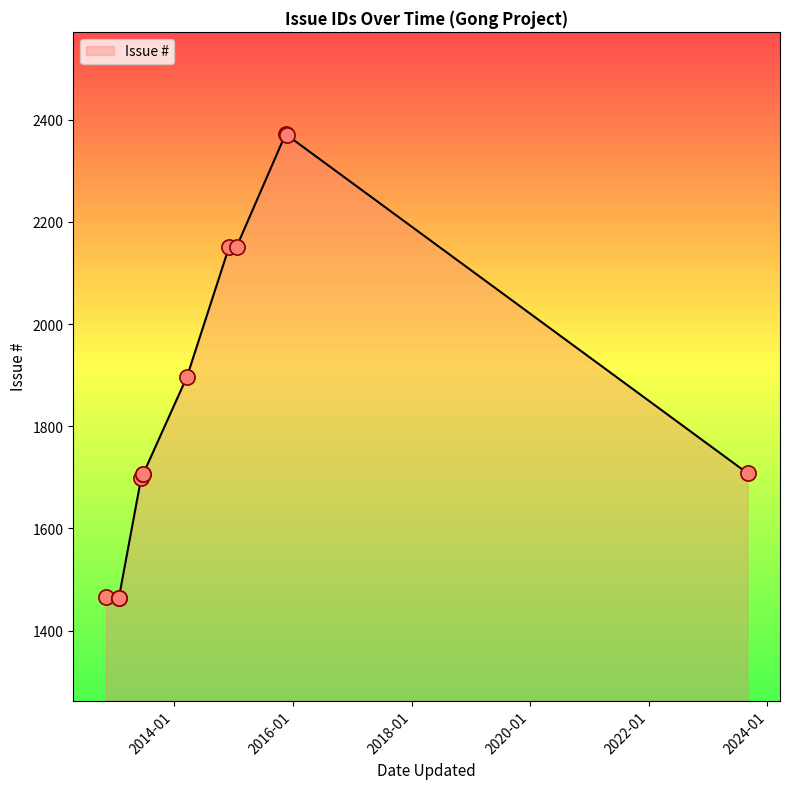

Approximately how many times larger is the value at 2012-11 compared to 2013-01?

1.0